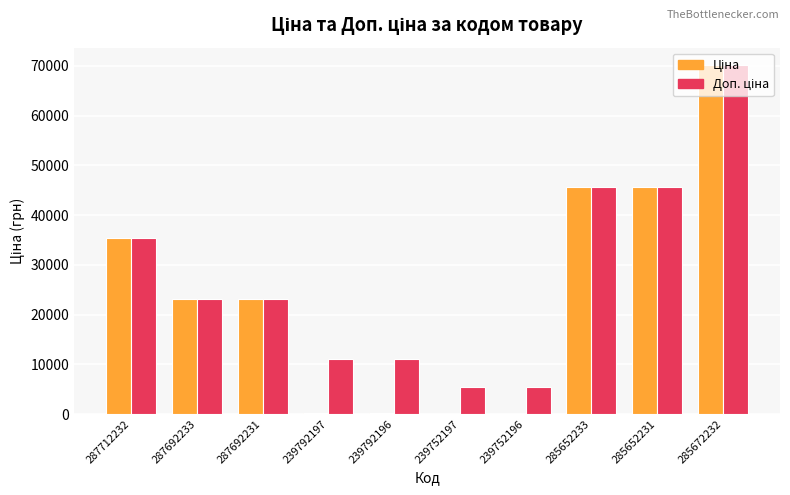

How many data points does each series have?

10